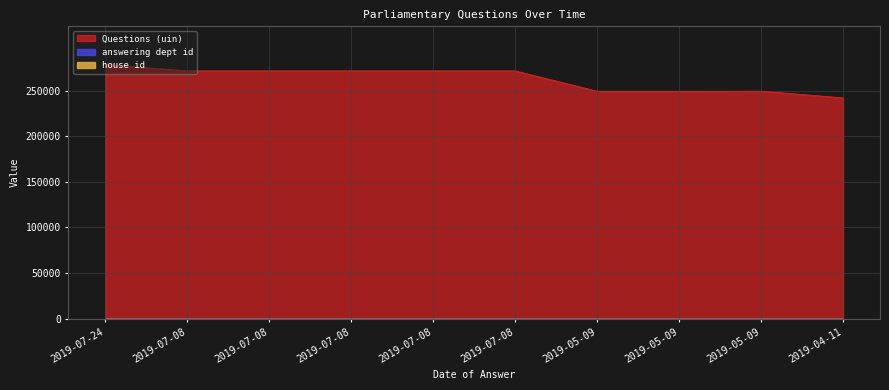

What is the sum of all Questions (uin) values?

2626527